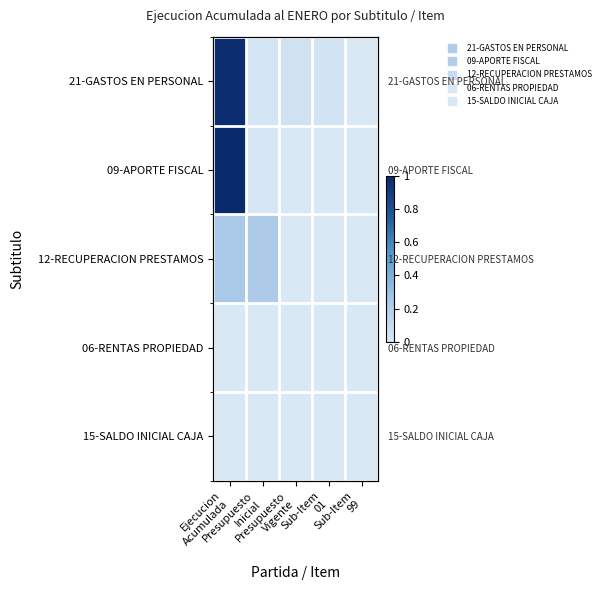

At which category does the chart reach its minimum across all series?

Sub-Item
99